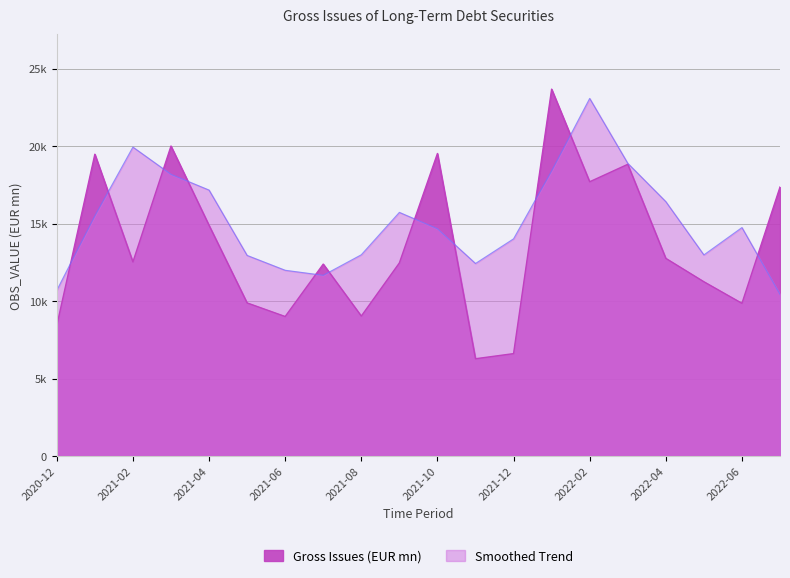

How many data points are less than 12526?

10